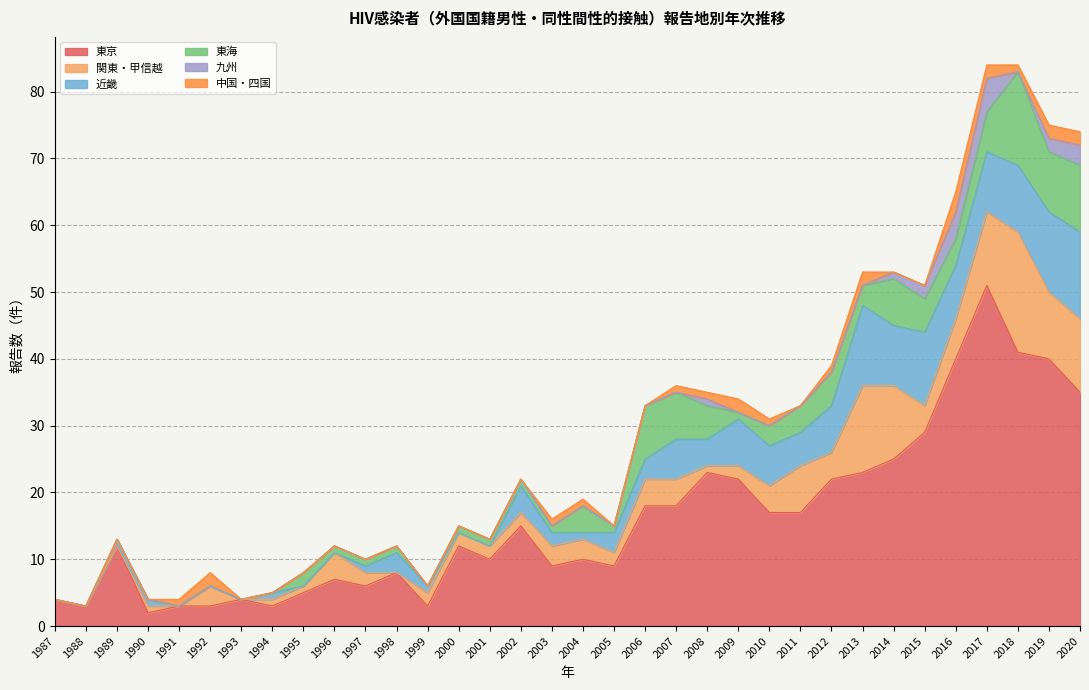

What are all the series names shown in the legend?

東京, 関東・甲信越, 近畿, 東海, 九州, 中国・四国